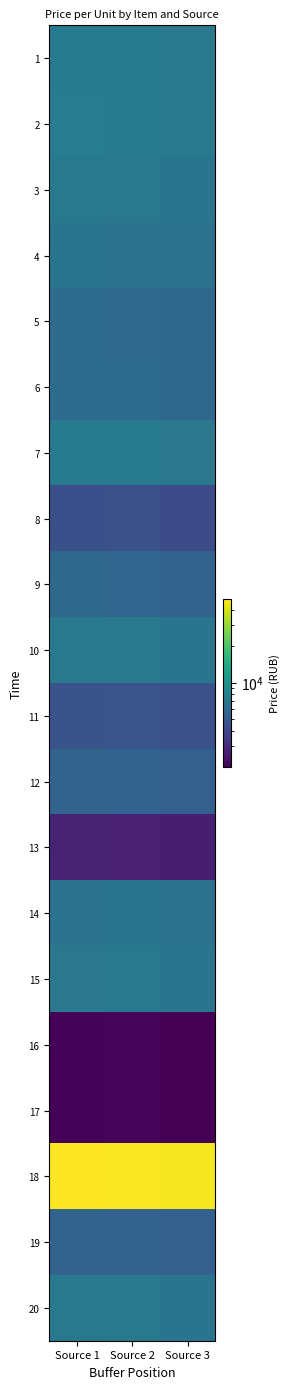

Reading left to right, list all the values displayed in this chart.

1: Source 1=7617.8	Source 2=7472.6	Source 3=7255.0
2: Source 1=7693.4	Source 2=7546.8	Source 3=7327.0
3: Source 1=7341.6	Source 2=7201.8	Source 3=6992.0
4: Source 1=6916.4	Source 2=6784.6	Source 3=6587.0
5: Source 1=6153.0	Source 2=6035.8	Source 3=5860.0
6: Source 1=6240.1	Source 2=6121.3	Source 3=5943.0
7: Source 1=7513.8	Source 2=7370.7	Source 3=7156.0
8: Source 1=4363.1	Source 2=4447.8	Source 3=4236.0
9: Source 1=5823.3	Source 2=5712.4	Source 3=5546.0
10: Source 1=7341.6	Source 2=7201.8	Source 3=6992.0
11: Source 1=4528.8	Source 2=4662.0	Source 3=4440.0
12: Source 1=5590.2	Source 2=5483.7	Source 3=5327.0
13: Source 1=2757.3	Source 2=2704.8	Source 3=2626.0
14: Source 1=6822.7	Source 2=6955.2	Source 3=6624.0
15: Source 1=7168.8	Source 2=7308.0	Source 3=6960.0
16: Source 1=2076.5	Source 2=2116.8	Source 3=2016.0
17: Source 1=2088.8	Source 2=2129.4	Source 3=2028.0
18: Source 1=48836.6	Source 2=47906.3	Source 3=46510.0
19: Source 1=5590.2	Source 2=5483.7	Source 3=5327.0
20: Source 1=7341.6	Source 2=7201.8	Source 3=6992.0